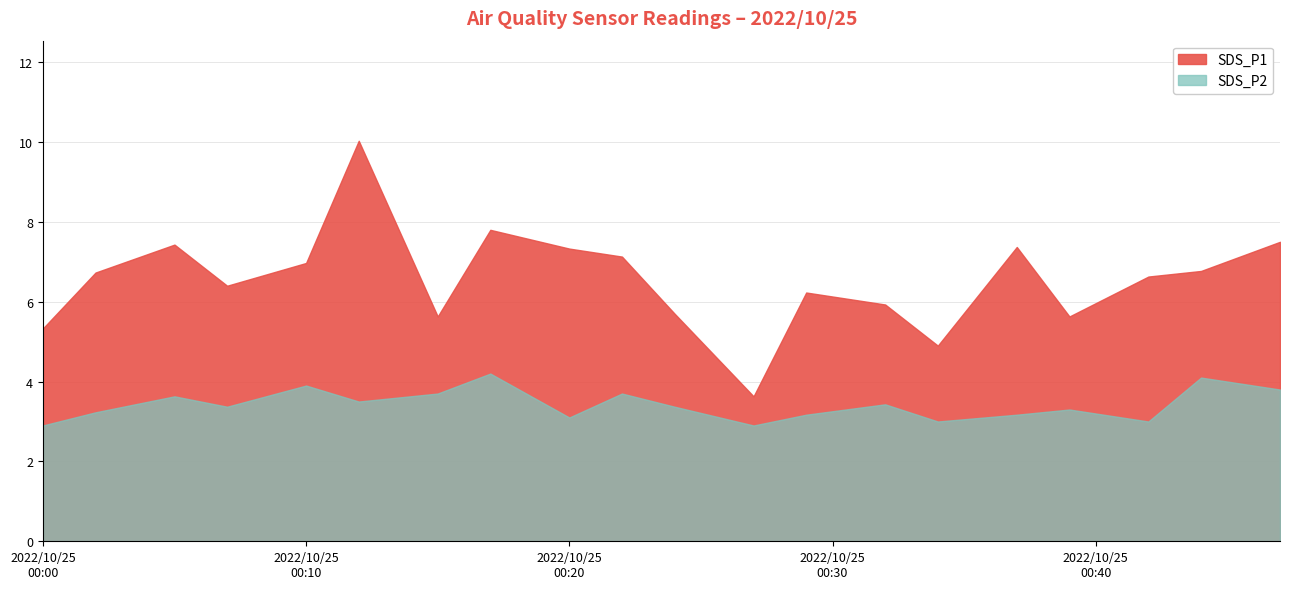

What is the maximum value for SDS_P1?

10.0